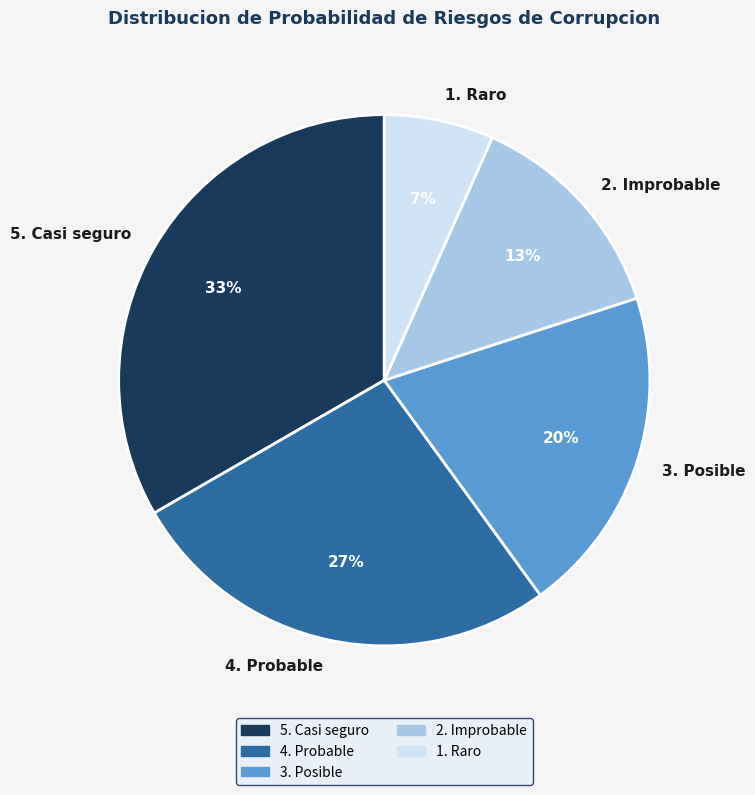

Is 5. Casi seguro the majority of the pie?

No